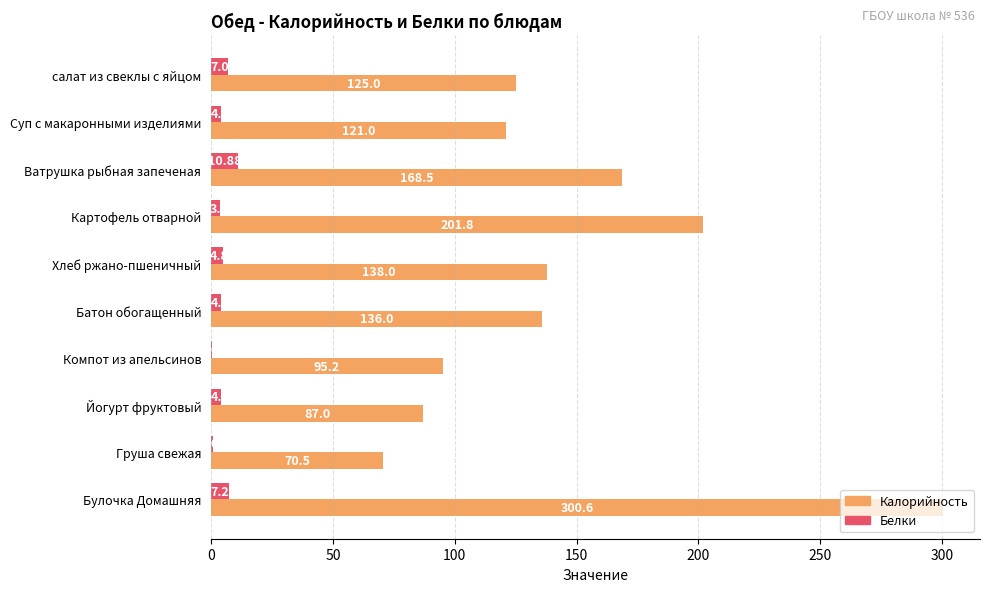

Where is Калорийность nearest to the value 185?

Ватрушка рыбная запеченая